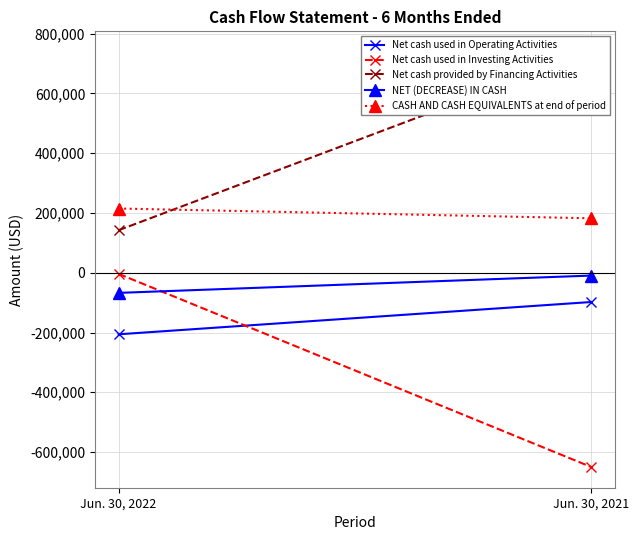

Rank the series at Jun. 30, 2021 from lowest to highest value.

Net cash used in Investing Activities, Net cash used in Operating Activities, NET (DECREASE) IN CASH, CASH AND CASH EQUIVALENTS at end of period, Net cash provided by Financing Activities